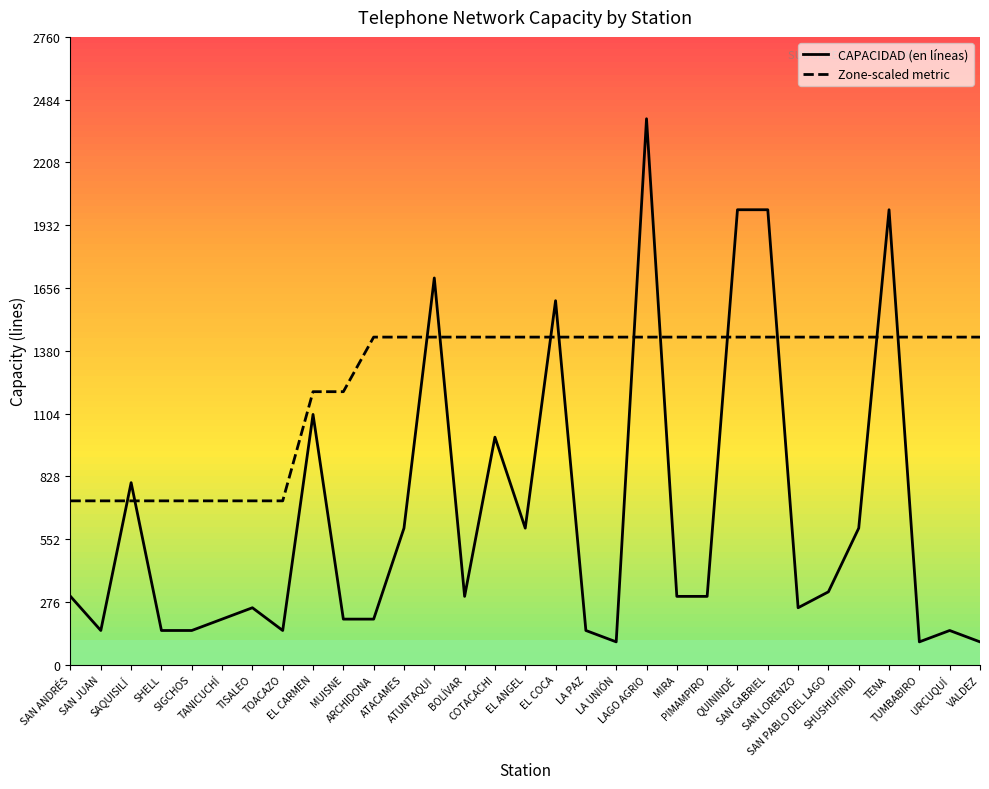

Which series changed the most between SAN JUAN and TUMBABIRO?

Zone-scaled metric